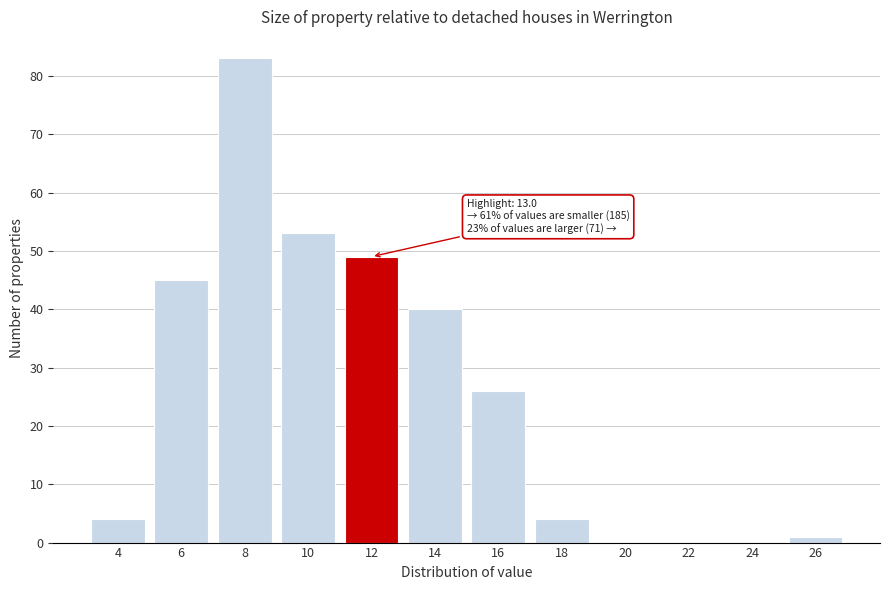

Reading right to left, extract all data points from this chart.

26=1	24=0	22=0	20=0	18=4	16=26	14=40	12=49	10=53	8=83	6=45	4=4